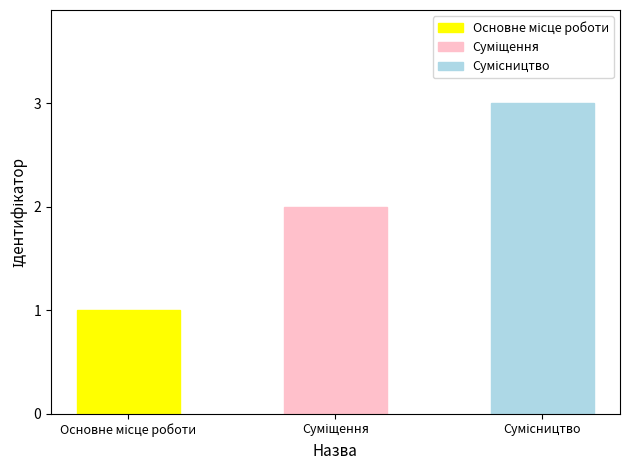

What is the greatest value displayed?

3